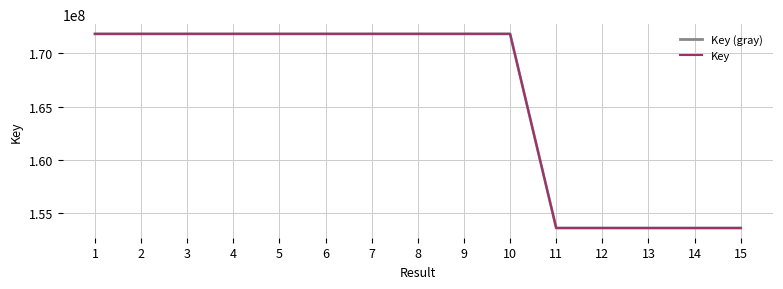

Is the value of Key at 1 greater than the value of Key (gray) at 7?

No